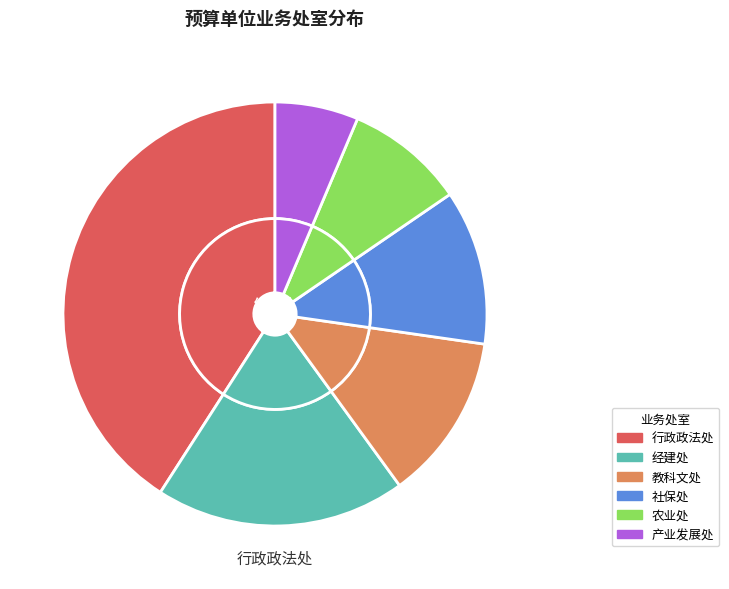

Do 经建处 and 行政政法处 together represent more than half of the pie?

Yes